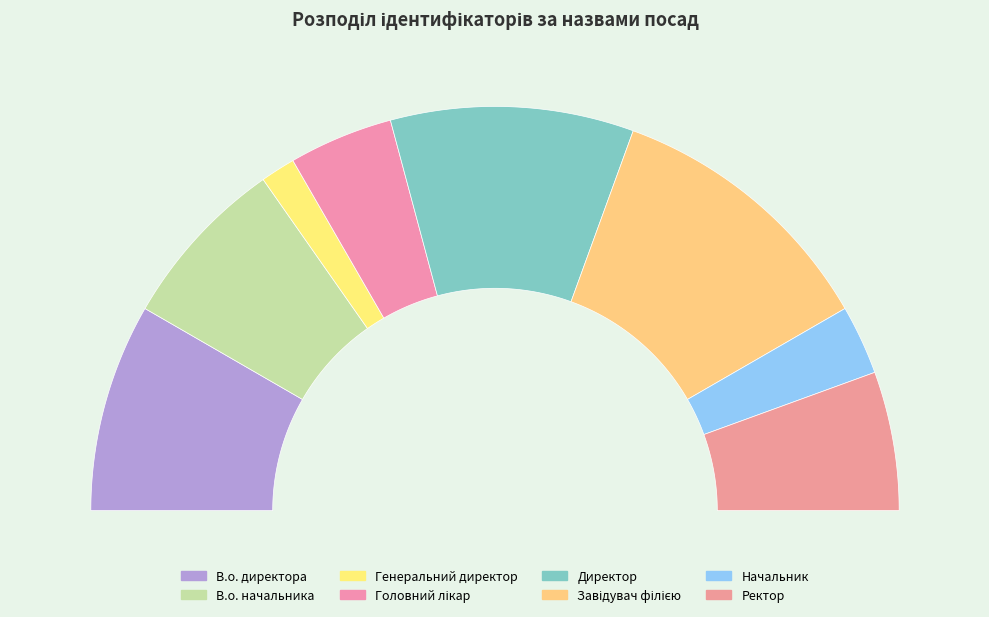

What is the total percentage of Директор and Ректор?

30.6%